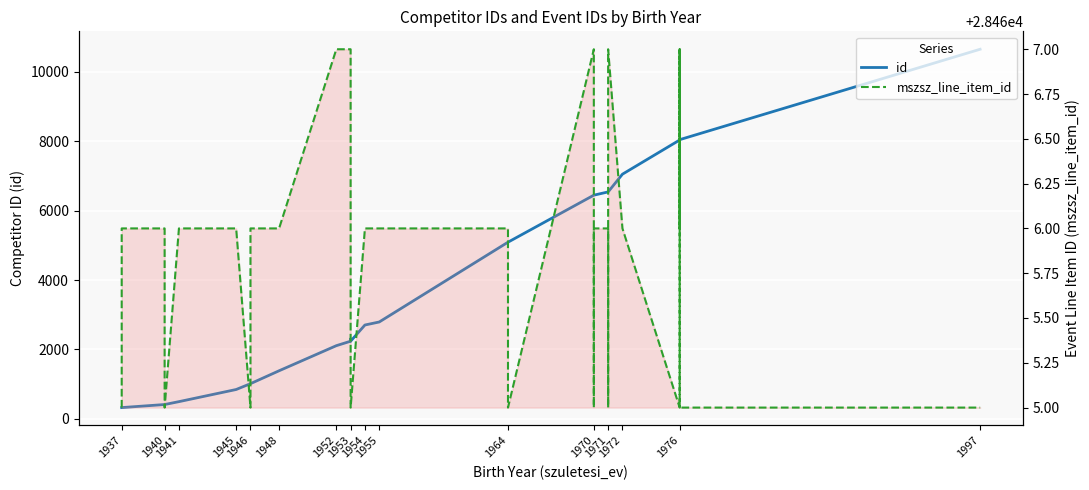

True or false: mszsz_line_item_id and id intersect in this chart.

False